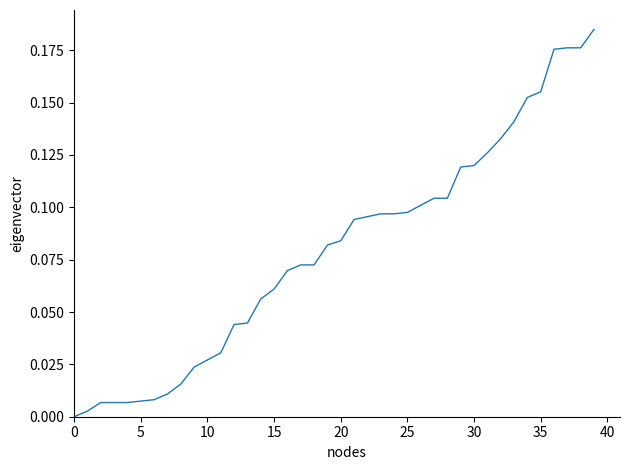

What is the label of the 10th point from the right?

30